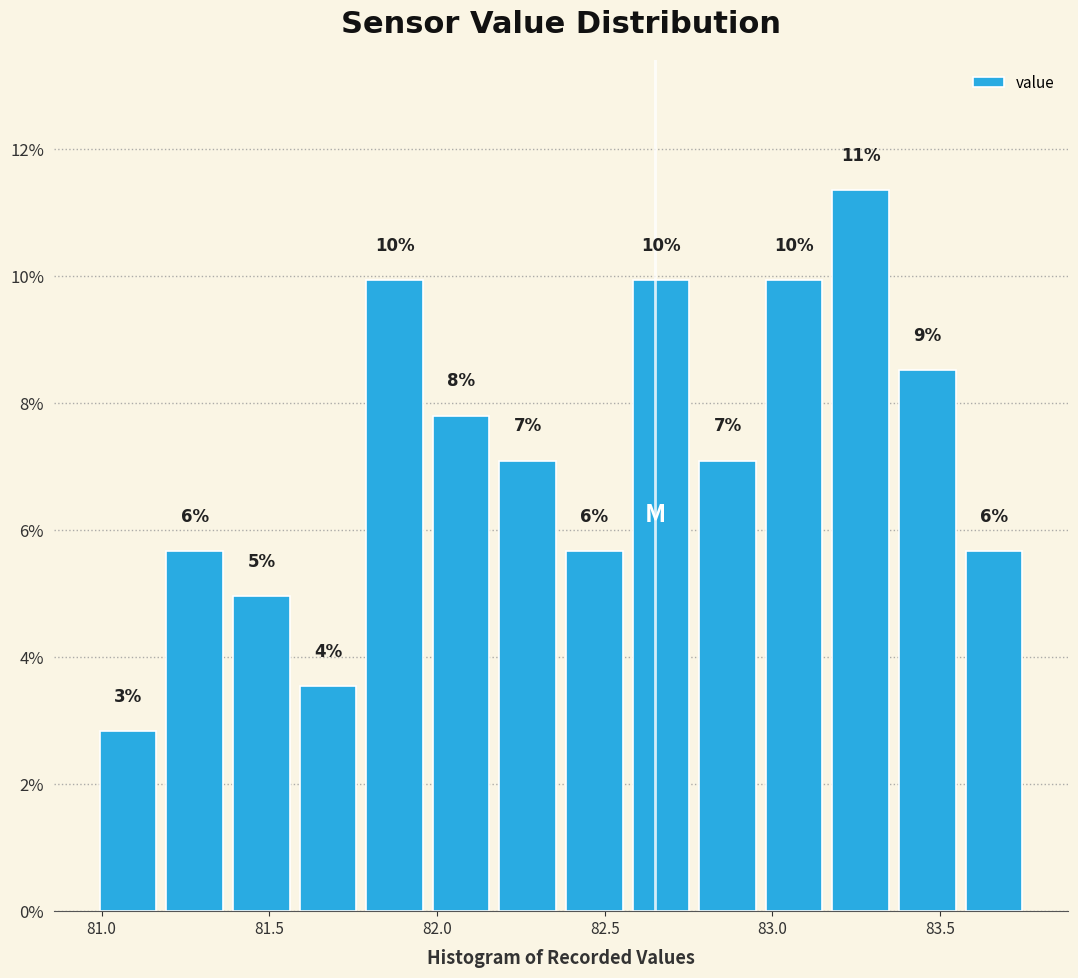

Around what value on the x-axis is the tallest bar? Give the approximate position of its centre, as read against the axis.

83.25